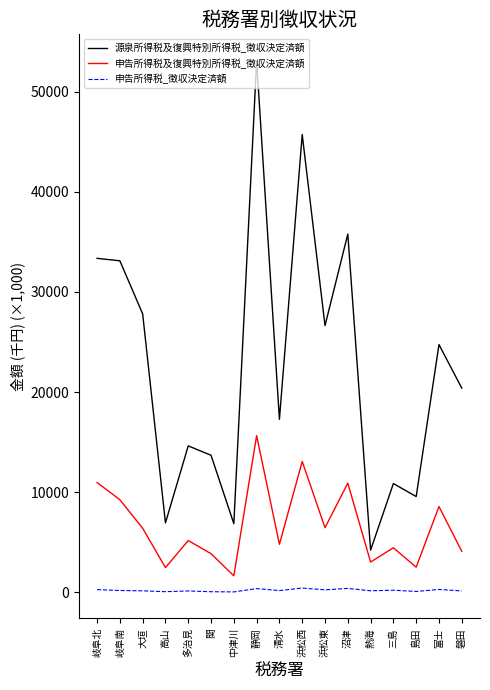

At which label is 申告所得税及復興特別所得税_徴収決定済額 closest to 8659?

富士